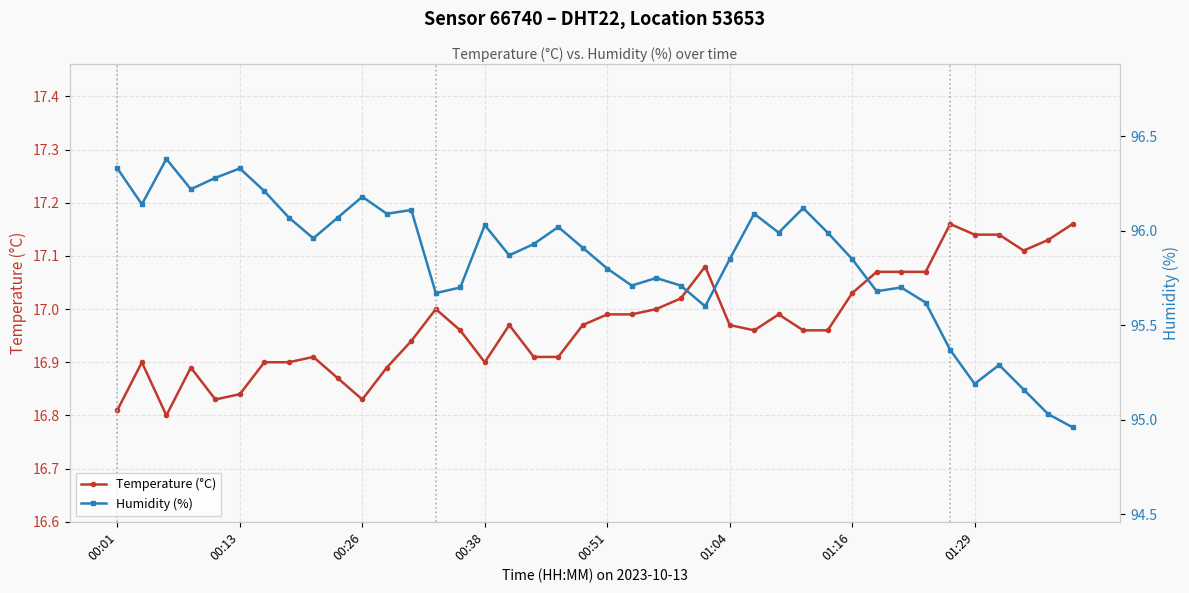

How many categories are shown in the chart?

40